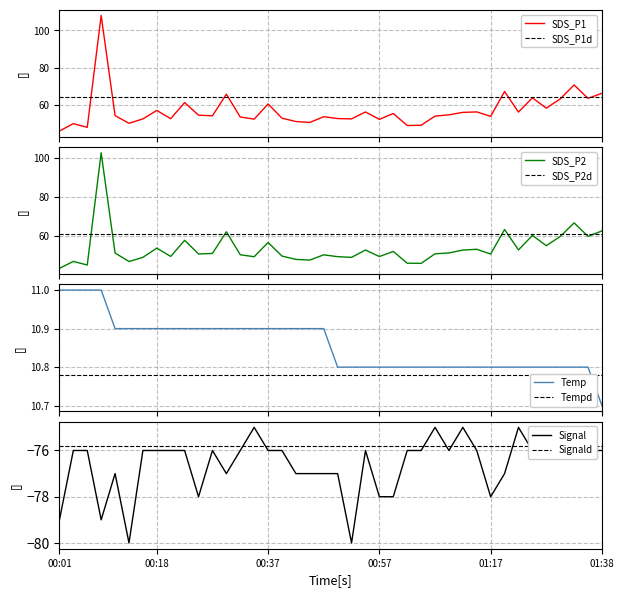

Which series has the largest range (max minus min)?

SDS_P1